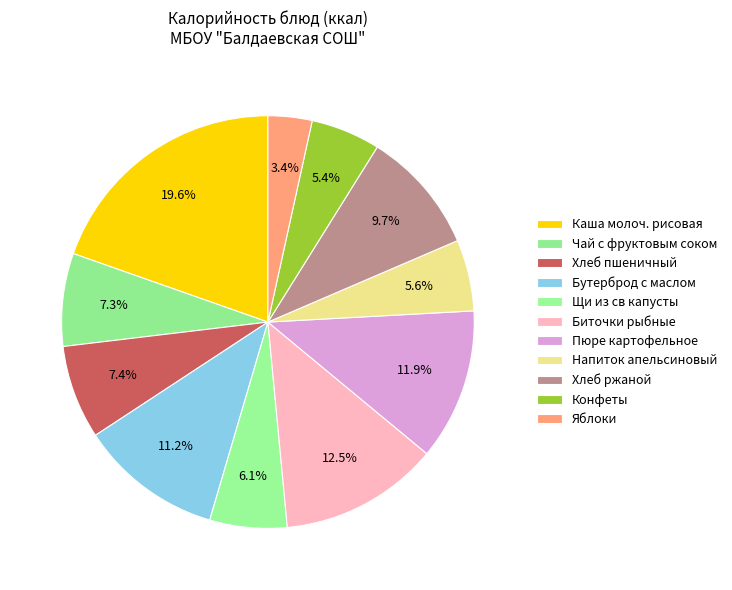

How many segments does this pie chart have?

11